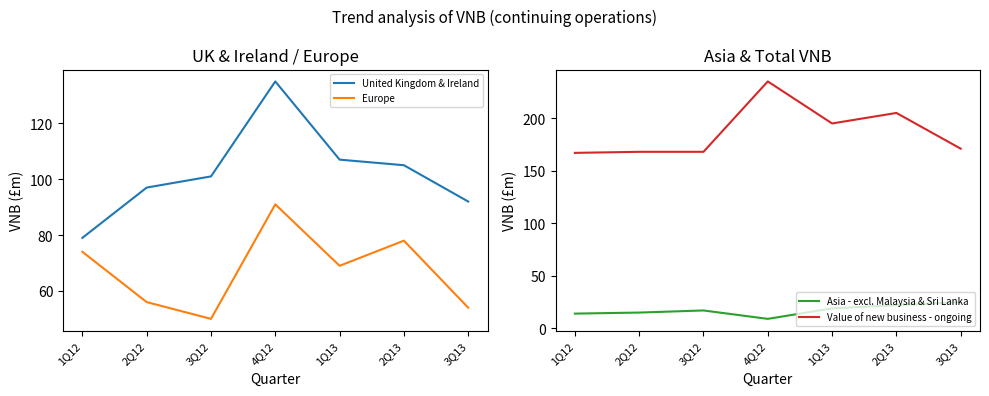

What is the average value of the Value of new business - ongoing series?

187